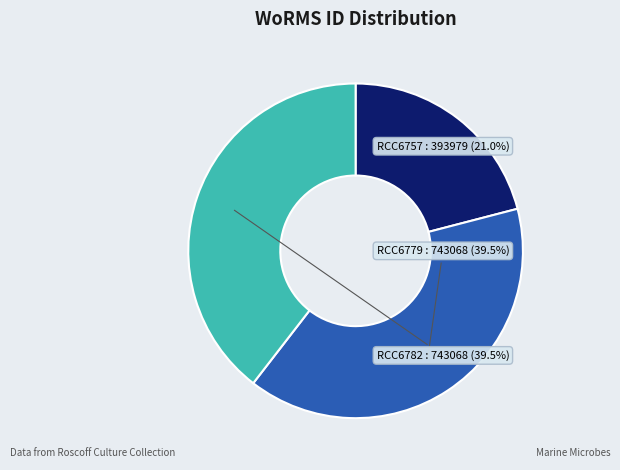

Does any single category account for the majority?

No